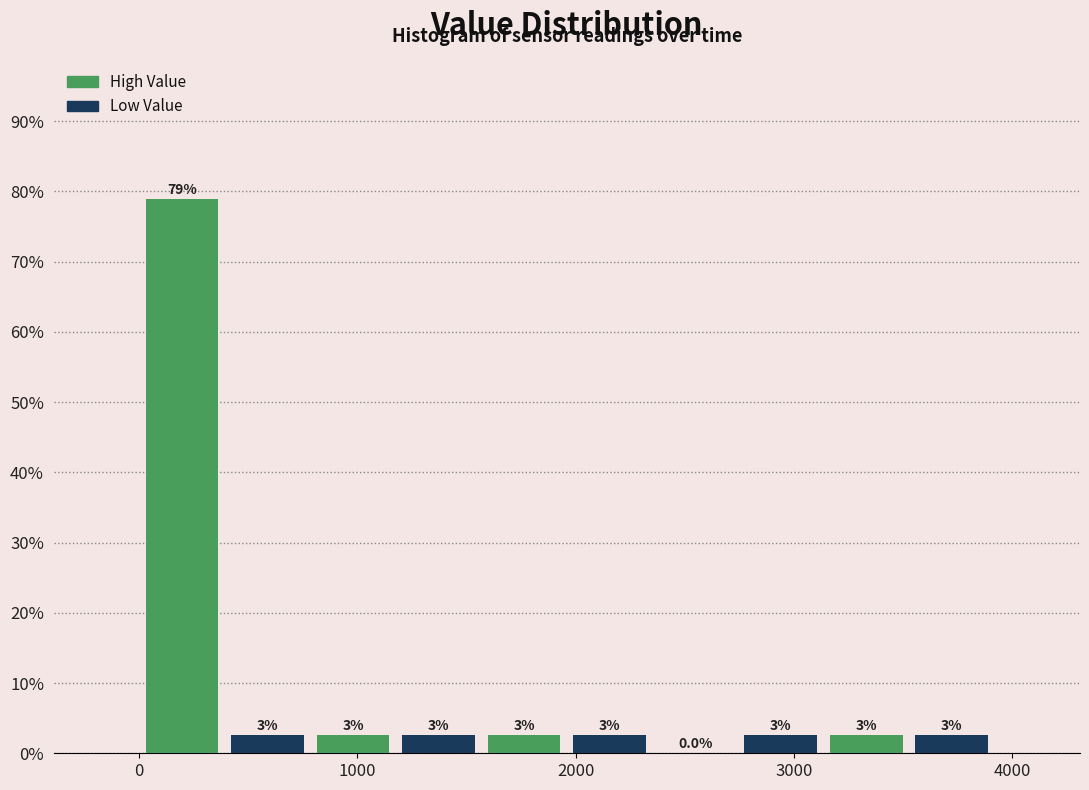

Around what value on the x-axis is the tallest bar? Give the approximate position of its centre, as read against the axis.

200